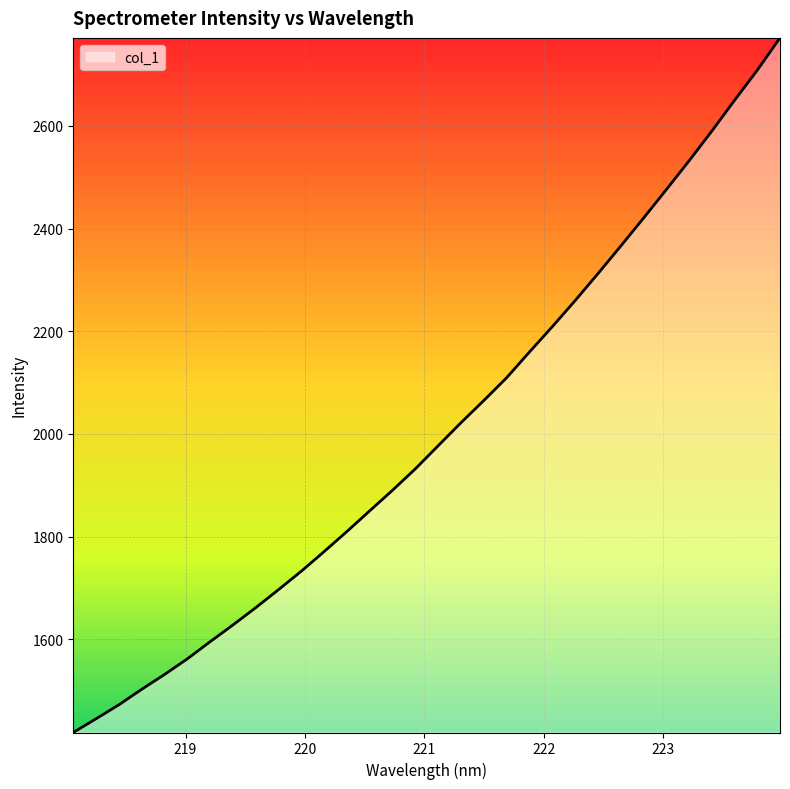

What is the difference between the maximum and minimum values?

1352.2